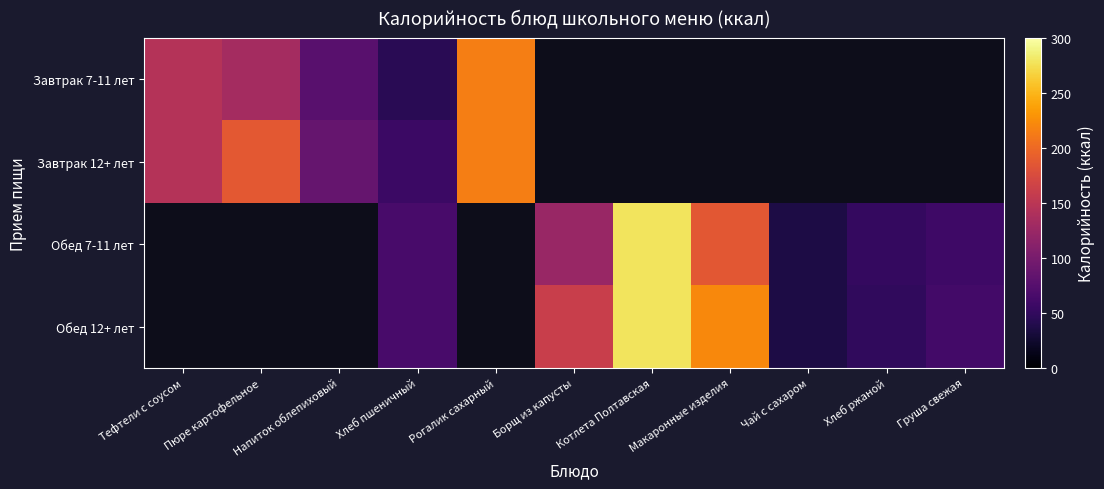

List the series in order of their peak value, highest first.

Завтрак 7-11 лет, Завтрак 12+ лет, Обед 7-11 лет, Обед 12+ лет